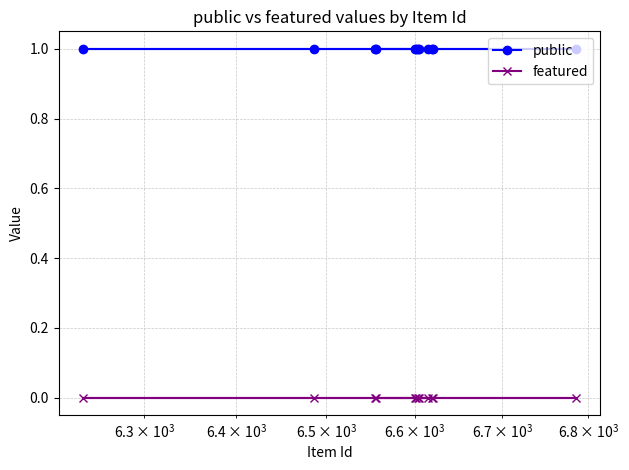

Rank the series by their average value, from highest to lowest.

public, featured